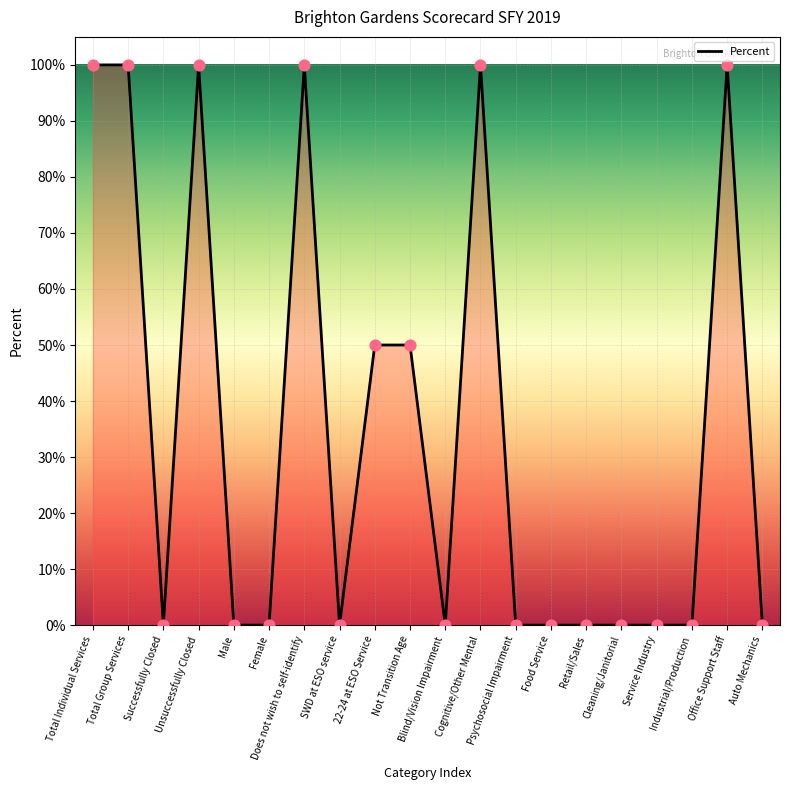

Is this an area chart (filled region under the line)?

Yes